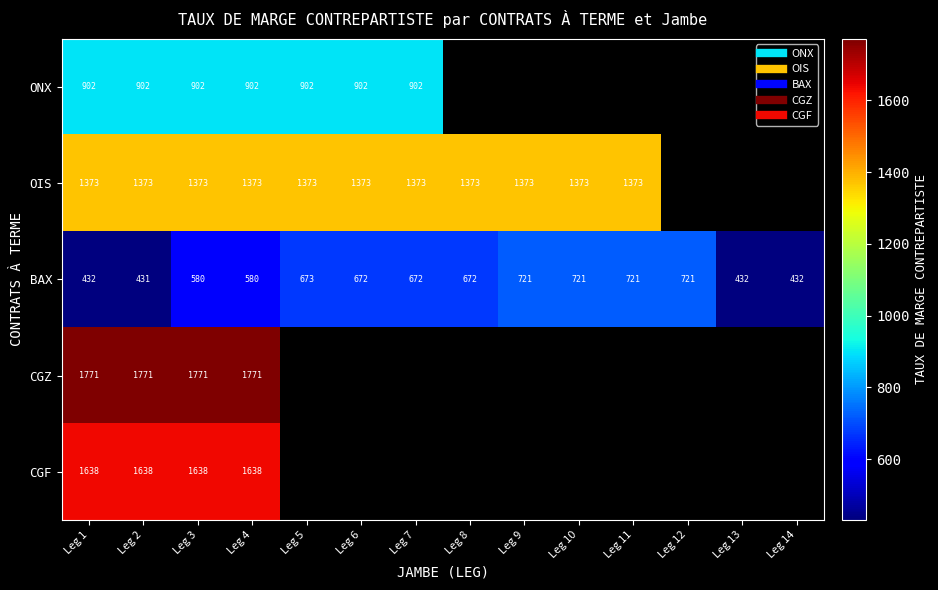

Which series changed the most between Leg 2 and Leg 5?

BAX